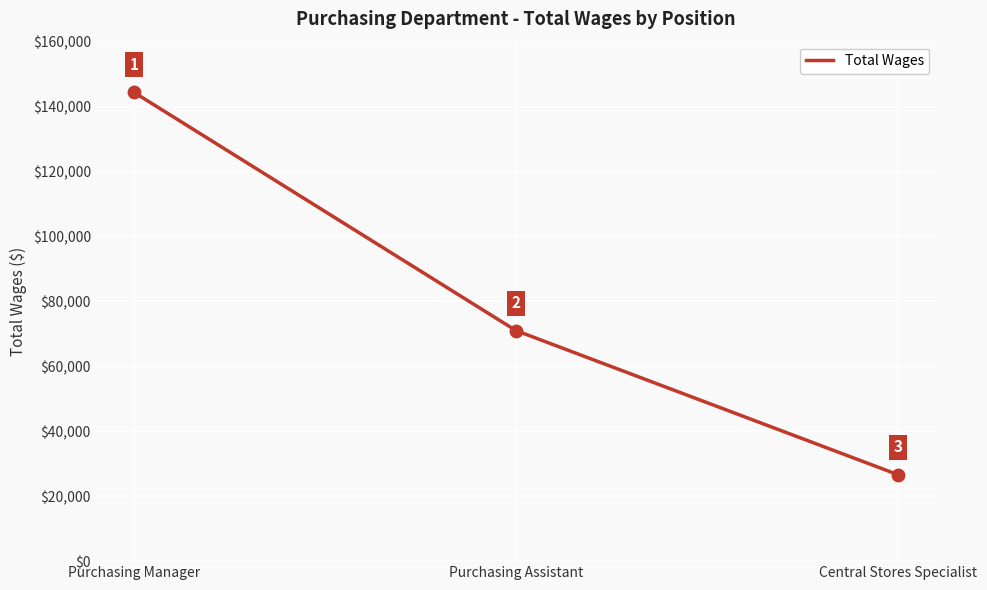

Between Purchasing Manager and Purchasing Assistant, which is larger?

Purchasing Manager